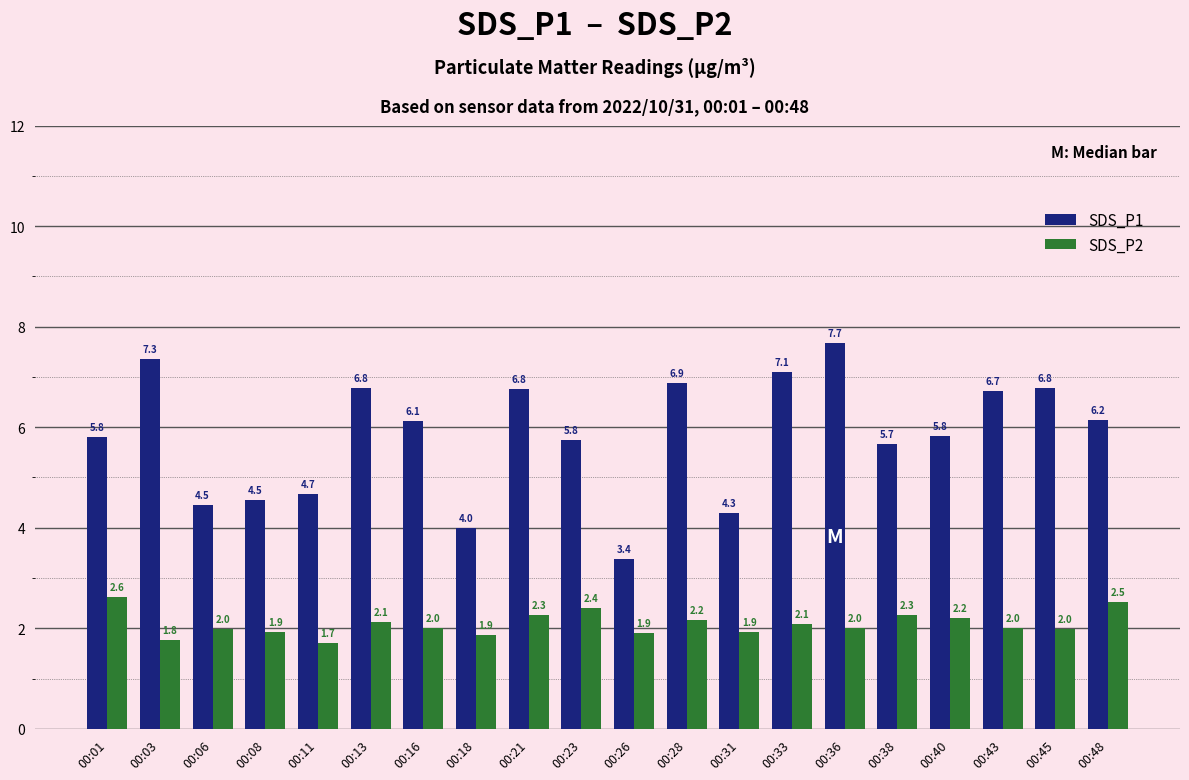

Rank the series at 00:43 from lowest to highest value.

SDS_P2, SDS_P1